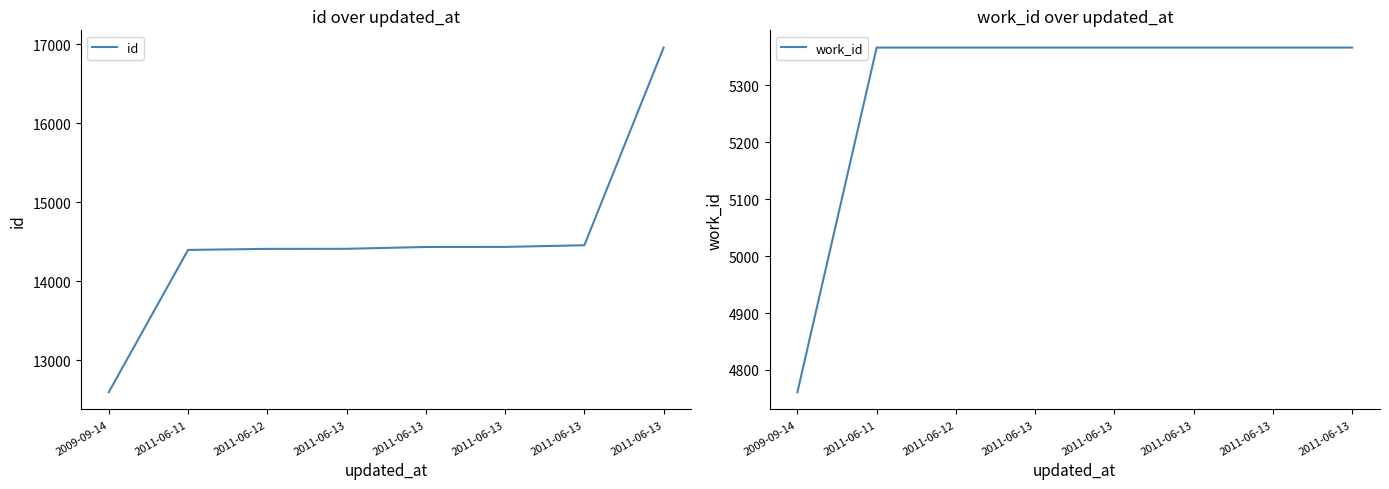

At which label does id reach its peak?

2011-06-13